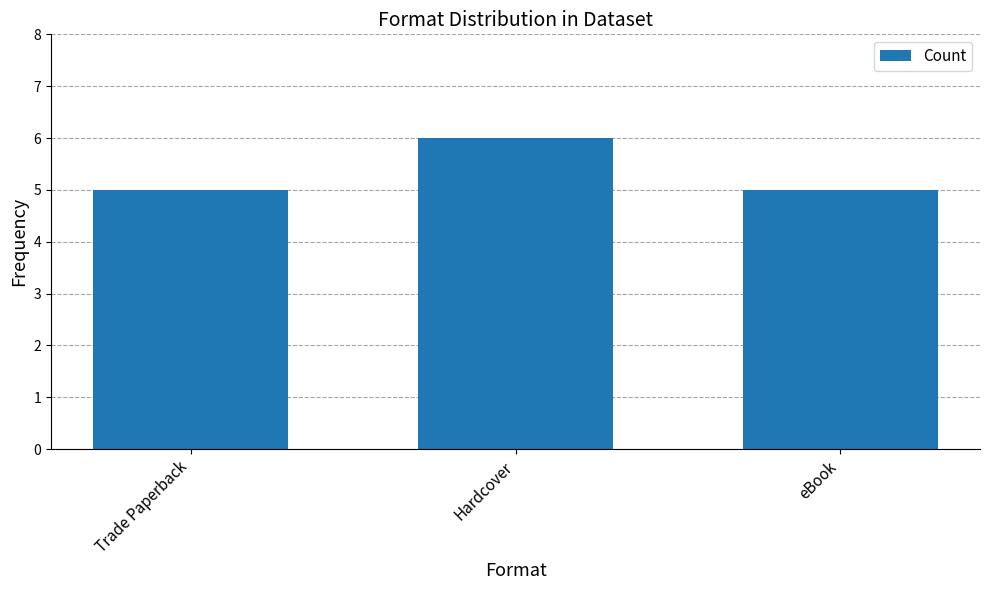

Reading right to left, list all the values displayed in this chart.

5	6	5